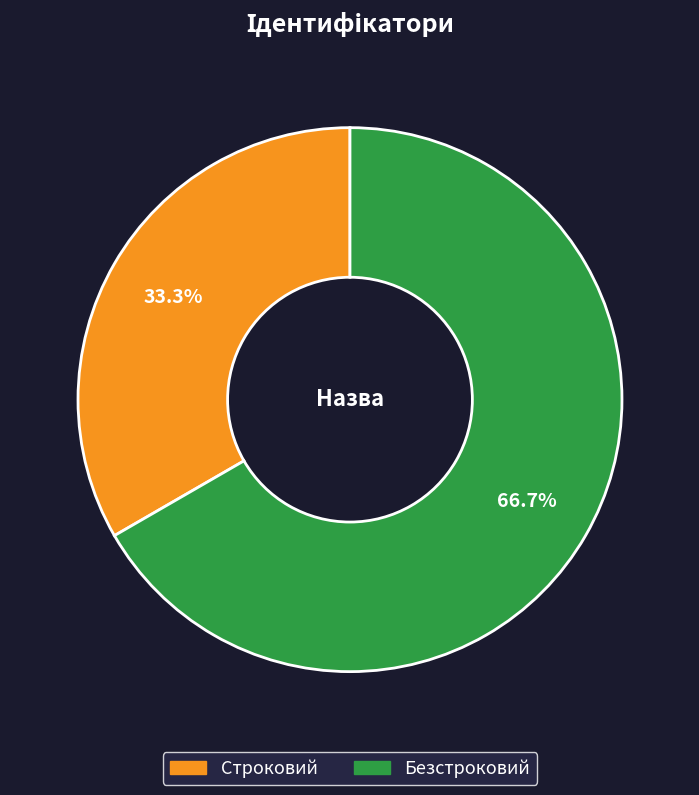

Which has a higher value, Безстроковий or Строковий?

Безстроковий